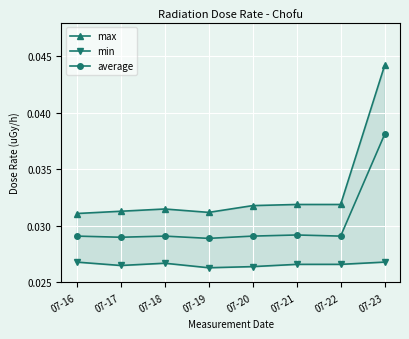

True or false: min and average cross at least once.

False